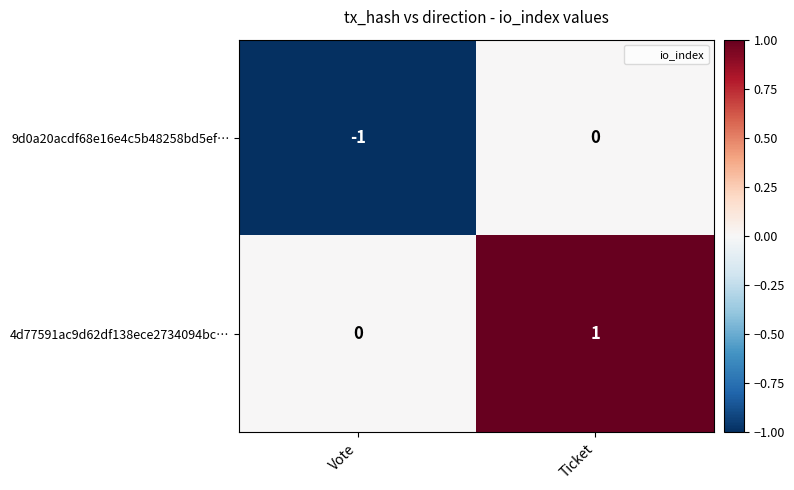

True or false: 9d0a20acdf68e16e4c5b48258bd5ef… has a value of 0 at Ticket.

True